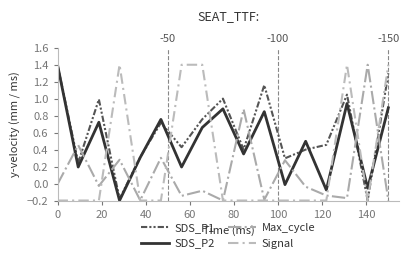

True or false: Signal and SDS_P2 cross at least once.

True